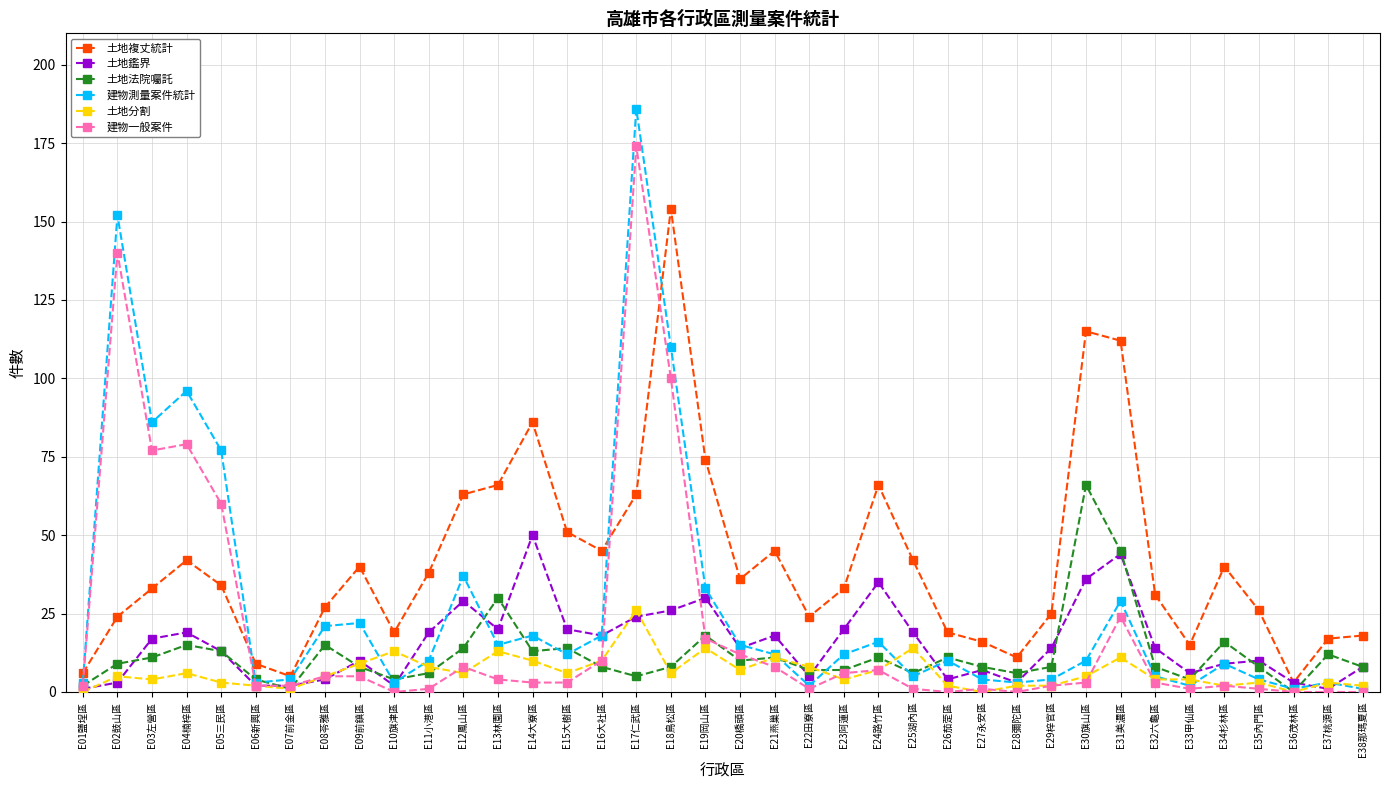

What is the average value of the 土地法院囑託 series?

12